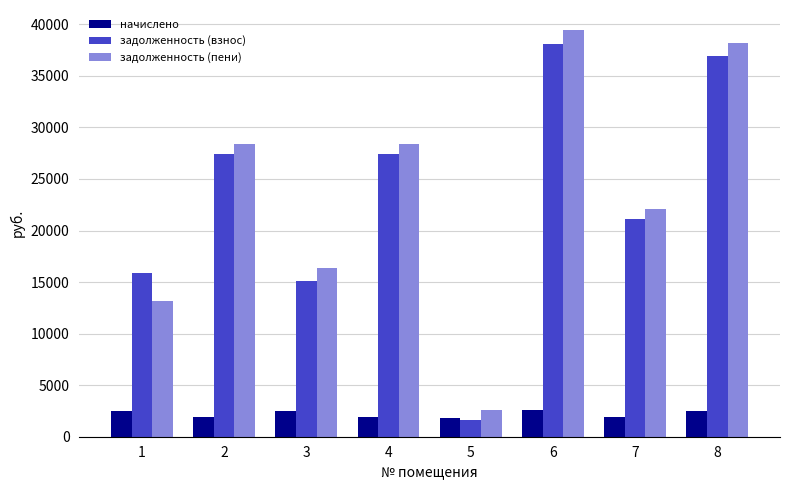

How many data points in начислено are less than 2479?

4